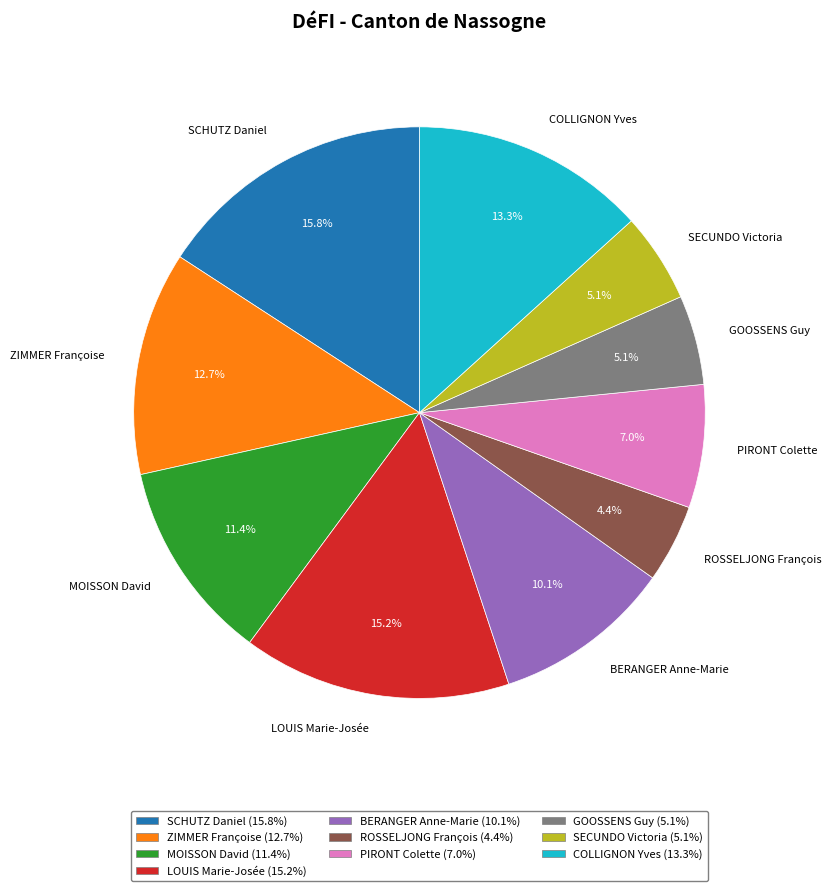

What is the smallest slice in the pie chart?

ROSSELJONG François